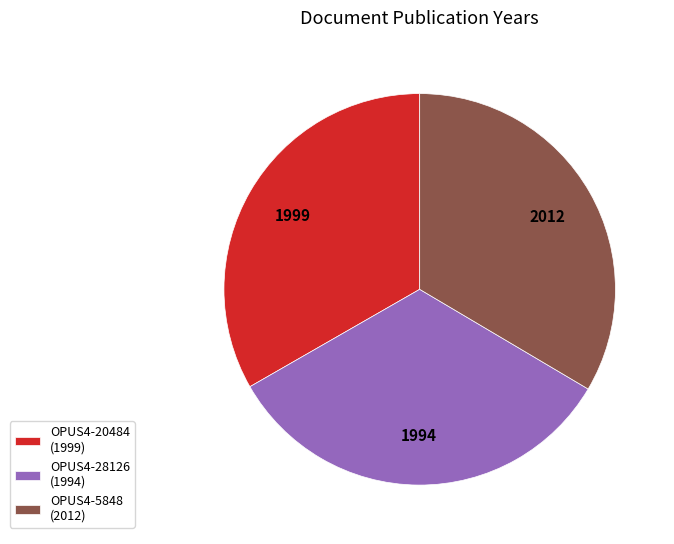

Do OPUS4-20484 (1999) and OPUS4-5848 (2012) together represent more than half of the pie?

Yes